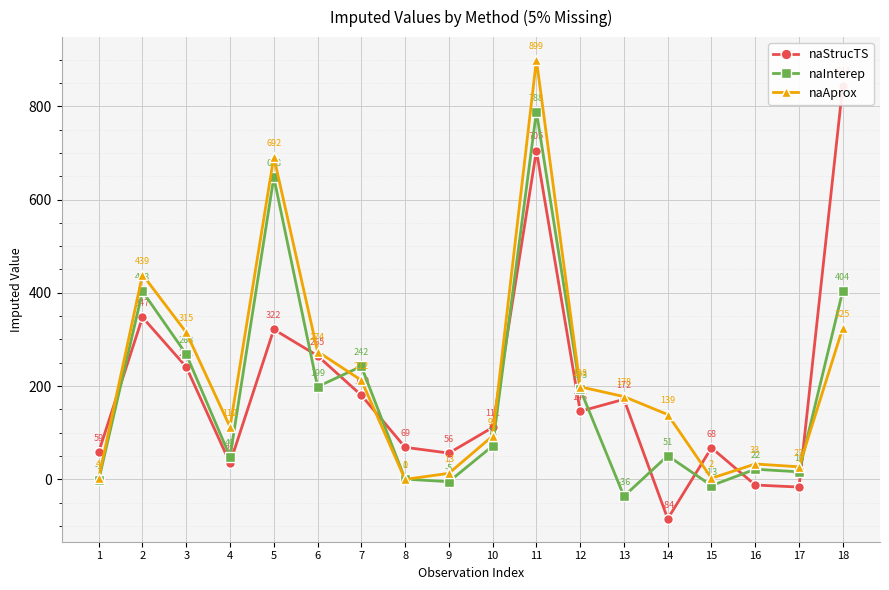

What is the sum of the naInterep values at 13 and 11?

752.2